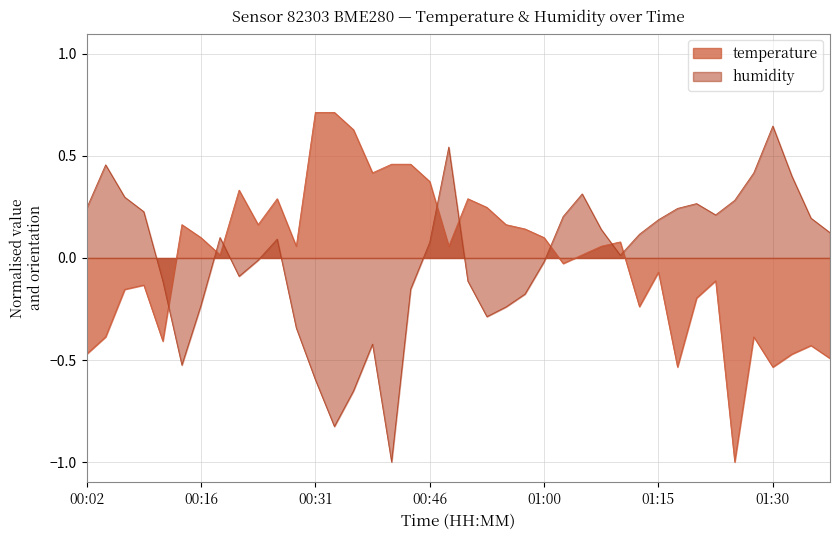

Which series has the widest spread of values?

temperature